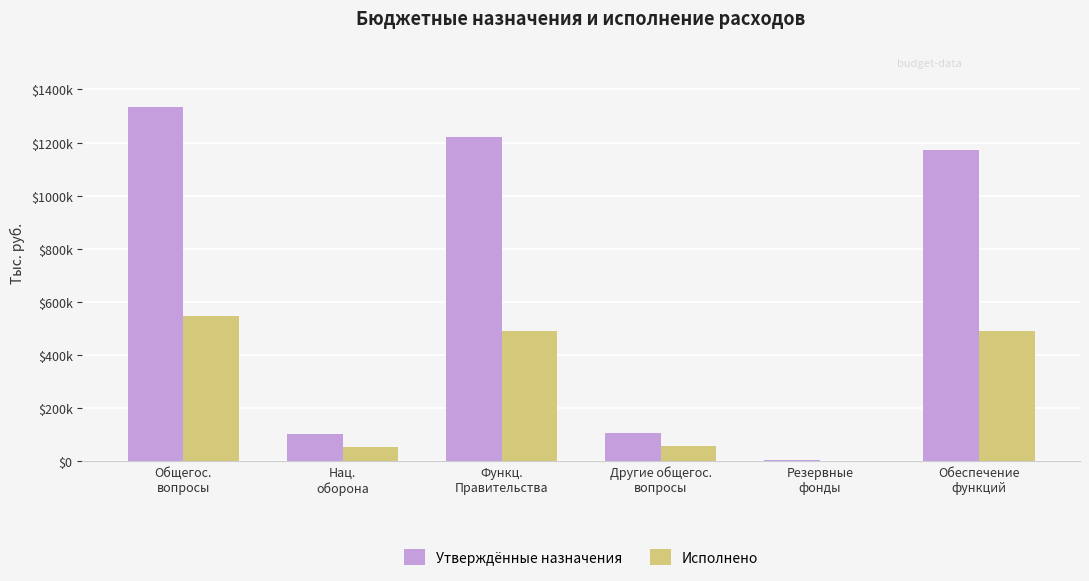

What are all the series names shown in the legend?

Утверждённые назначения, Исполнено